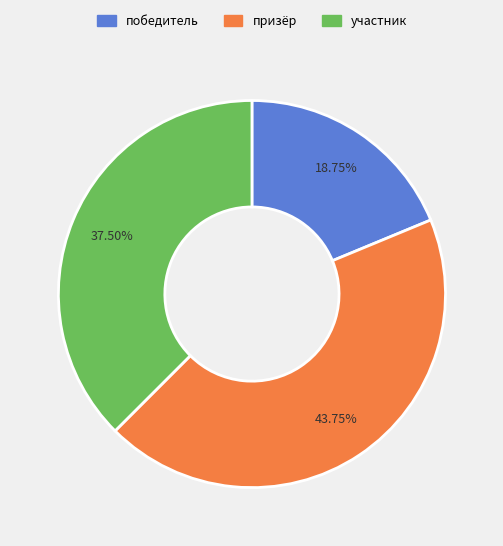

Approximately how many times larger is the value at призёр compared to победитель?

2.3